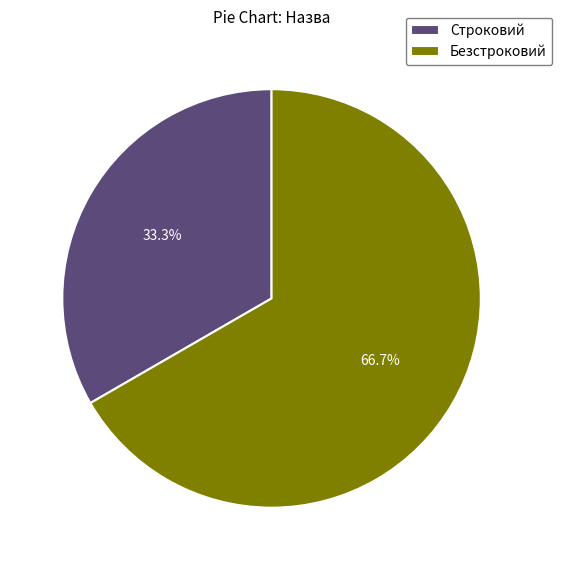

To the nearest percent, what is the average slice percentage?

50%